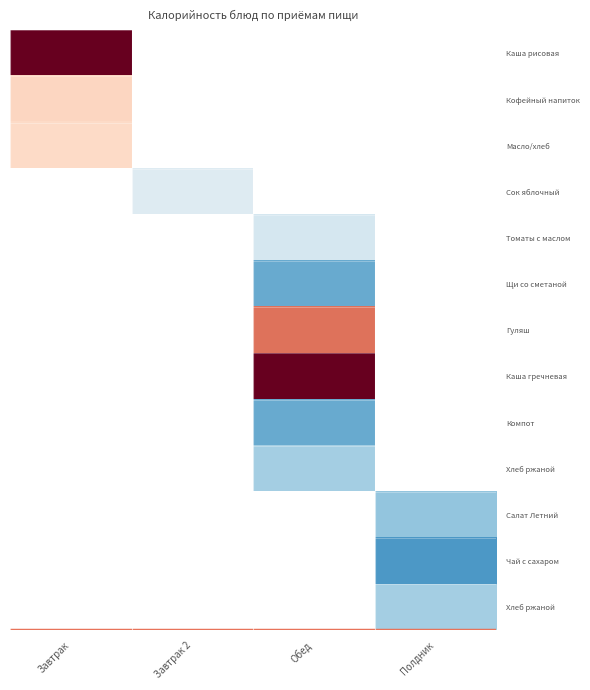

At which category does the chart reach its minimum across all series?

Полдник